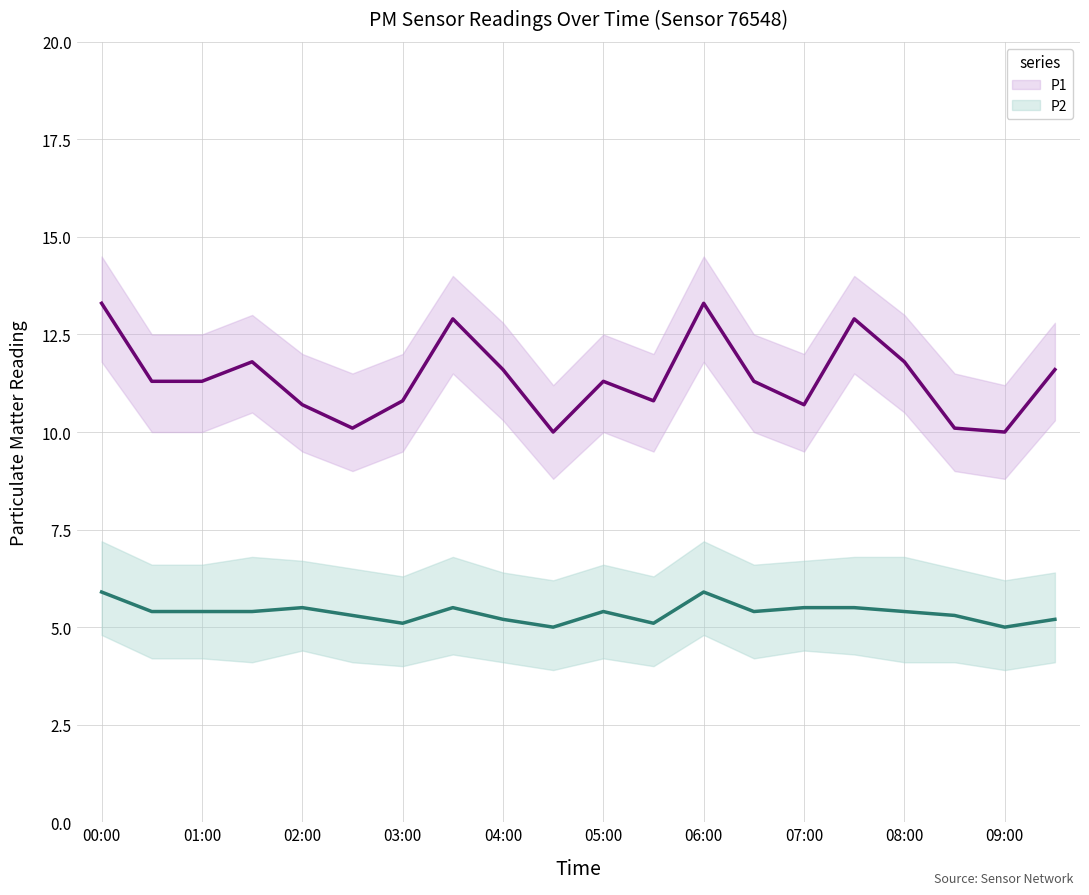

True or false: P2 and P1 cross at least once.

False